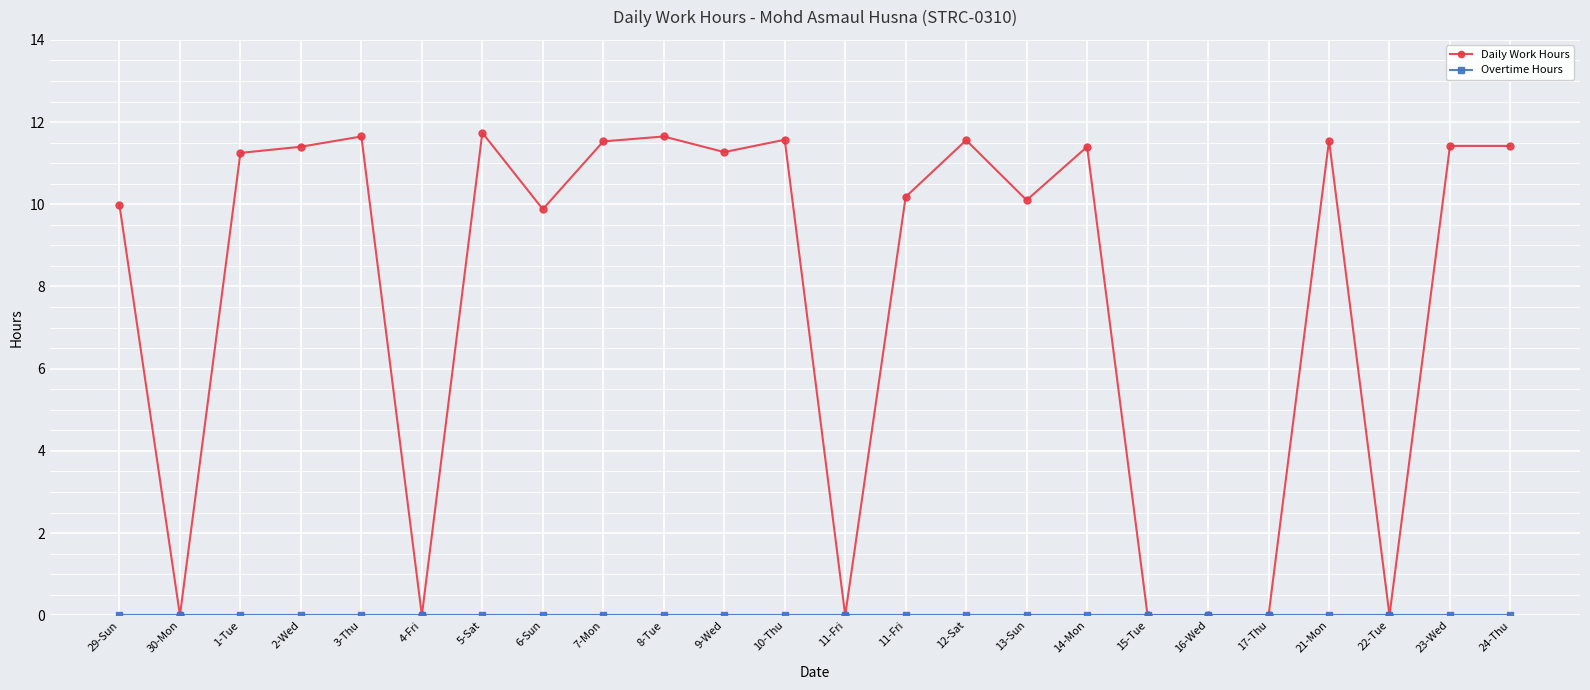

Which has a higher value, 11-Fri or 13-Sun?

13-Sun